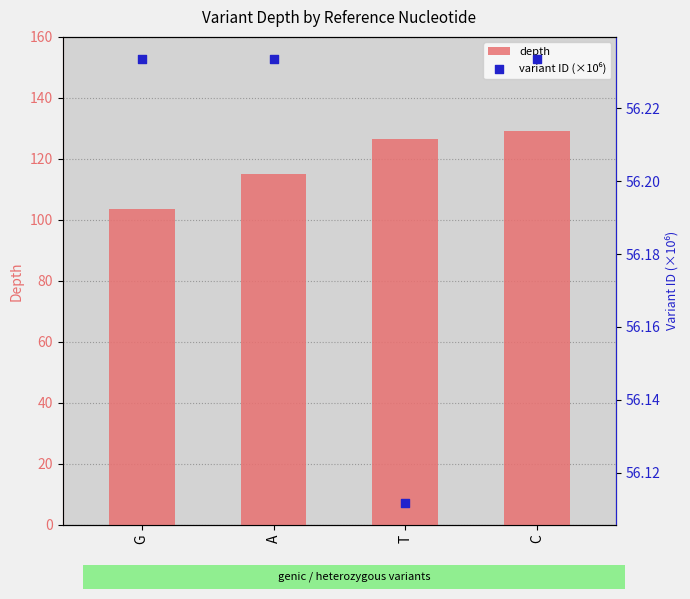

At how many categories does at least one series exceed 113?

3